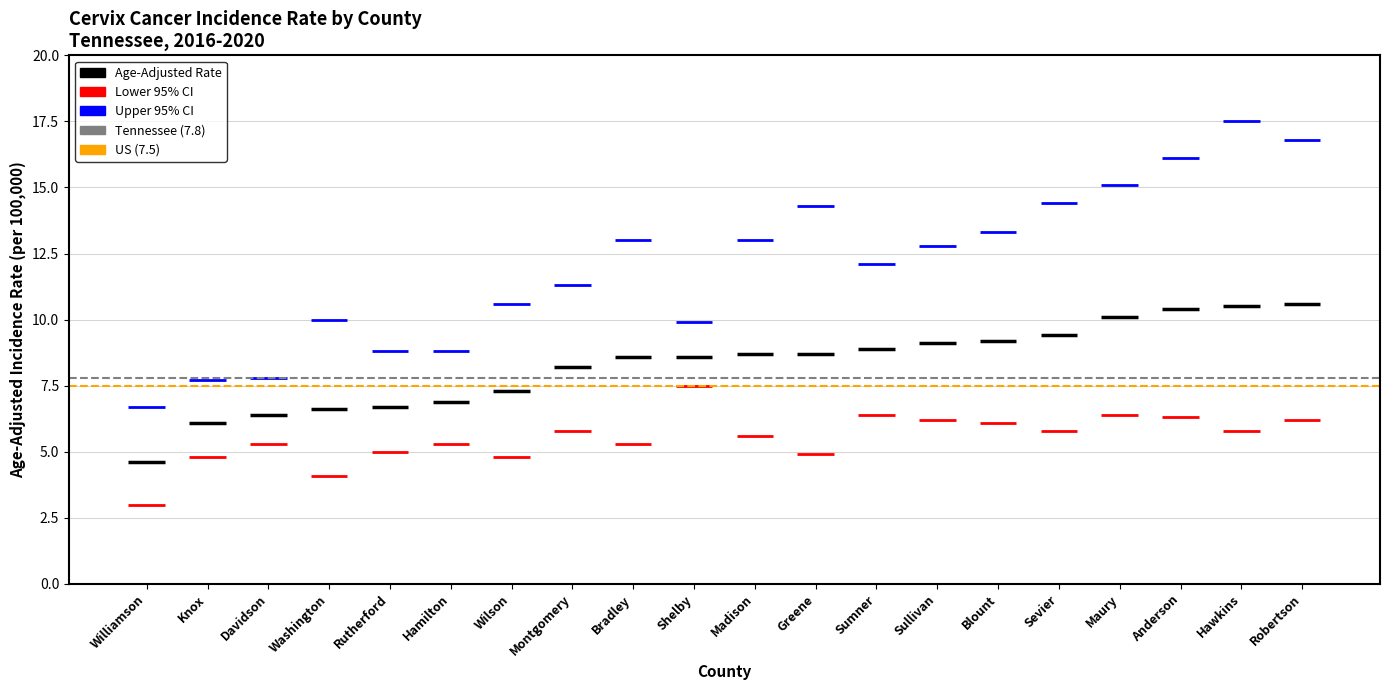

Which category has the highest value in the Tennessee (7.8) series?

Williamson